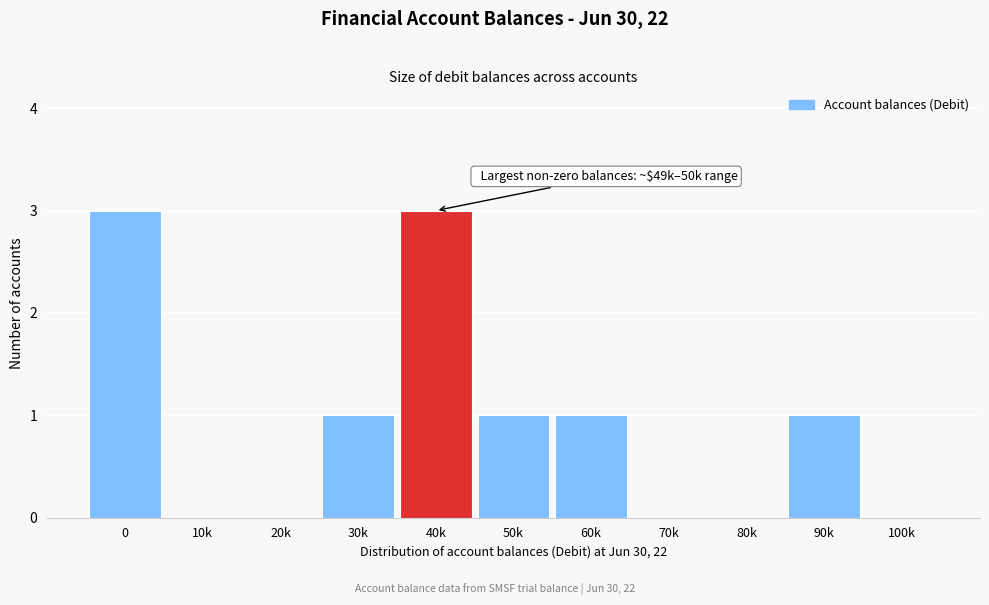

Reading right to left, transcribe all the data shown in this chart.

100k=0	90k=1	80k=0	70k=0	60k=1	50k=1	40k=3	30k=1	20k=0	10k=0	0=3